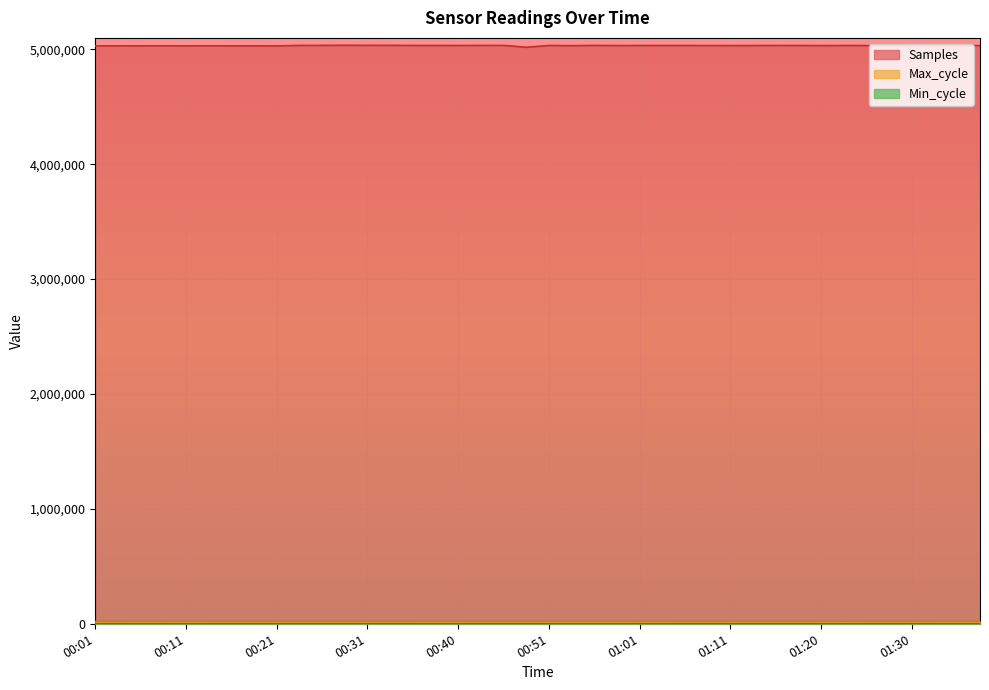

True or false: Max_cycle and Samples intersect in this chart.

False